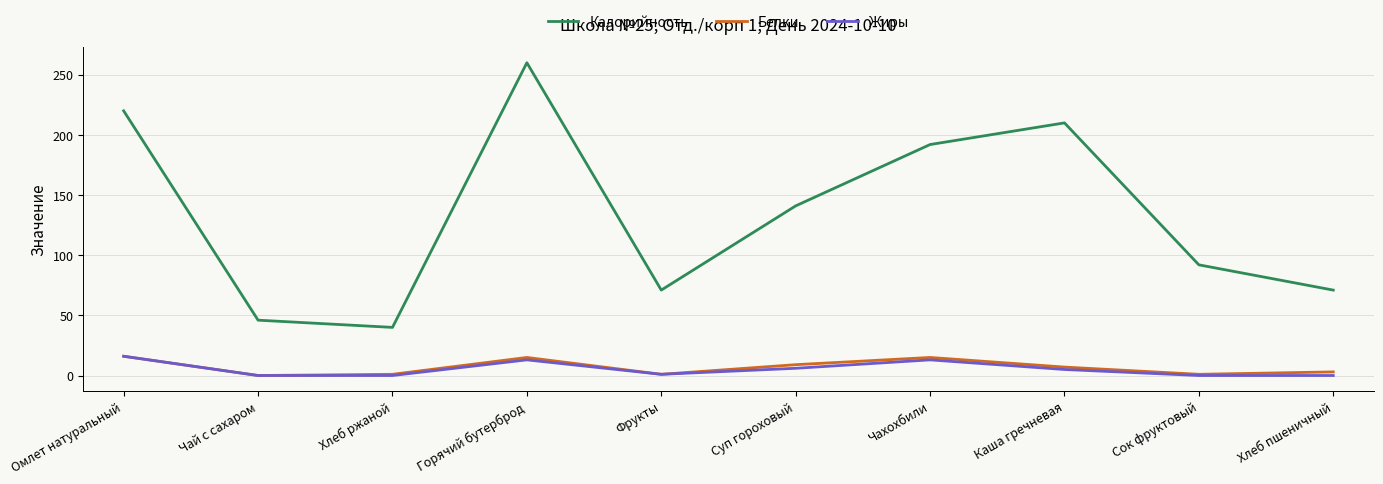

Which series has the widest spread of values?

Калорийность